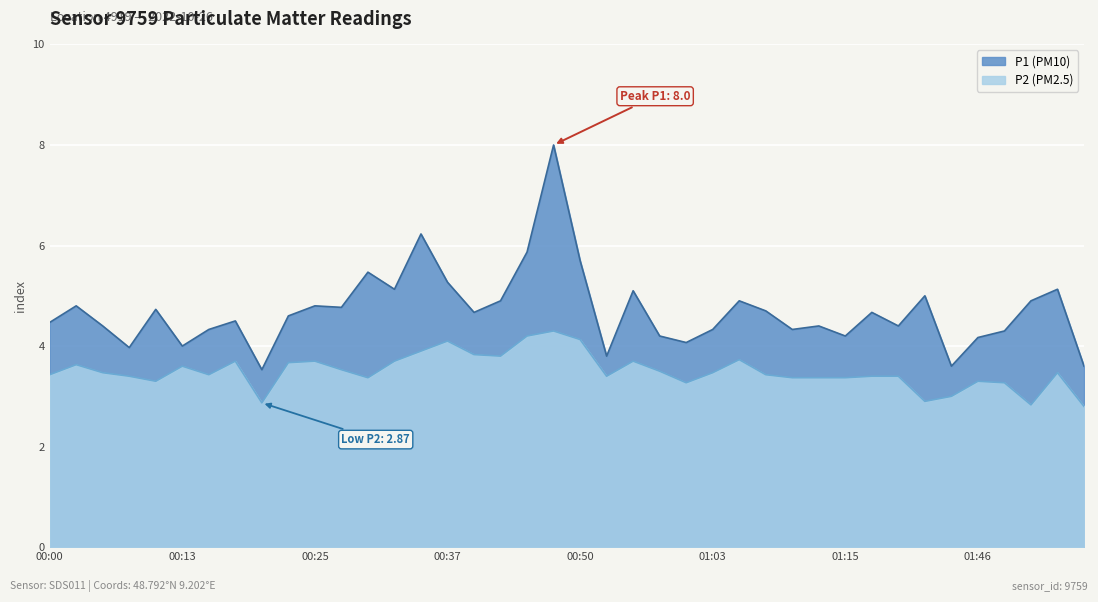

How many lines are shown in the chart?

2